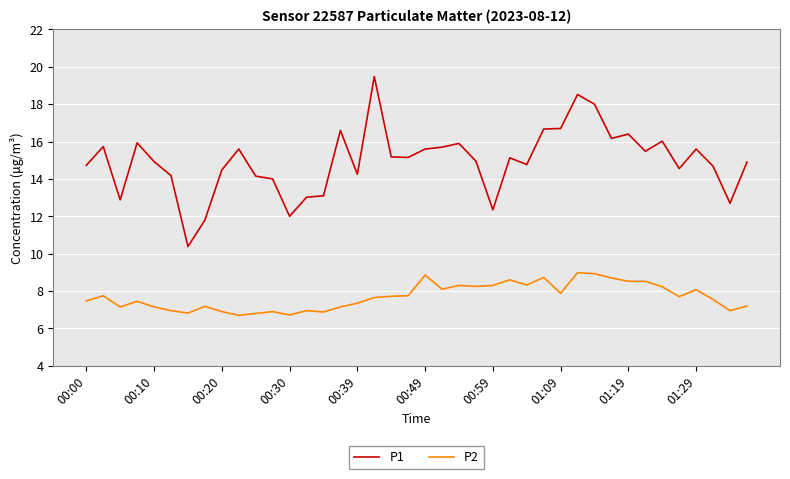

What is the highest value of the P2 series?

9.0